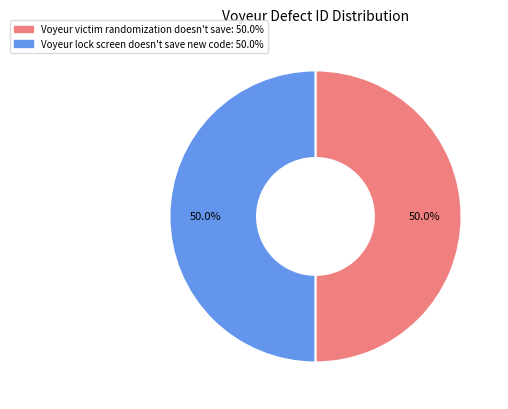

The Voyeur victim randomization doesn't save slice represents 50% of the pie. True or false?

True